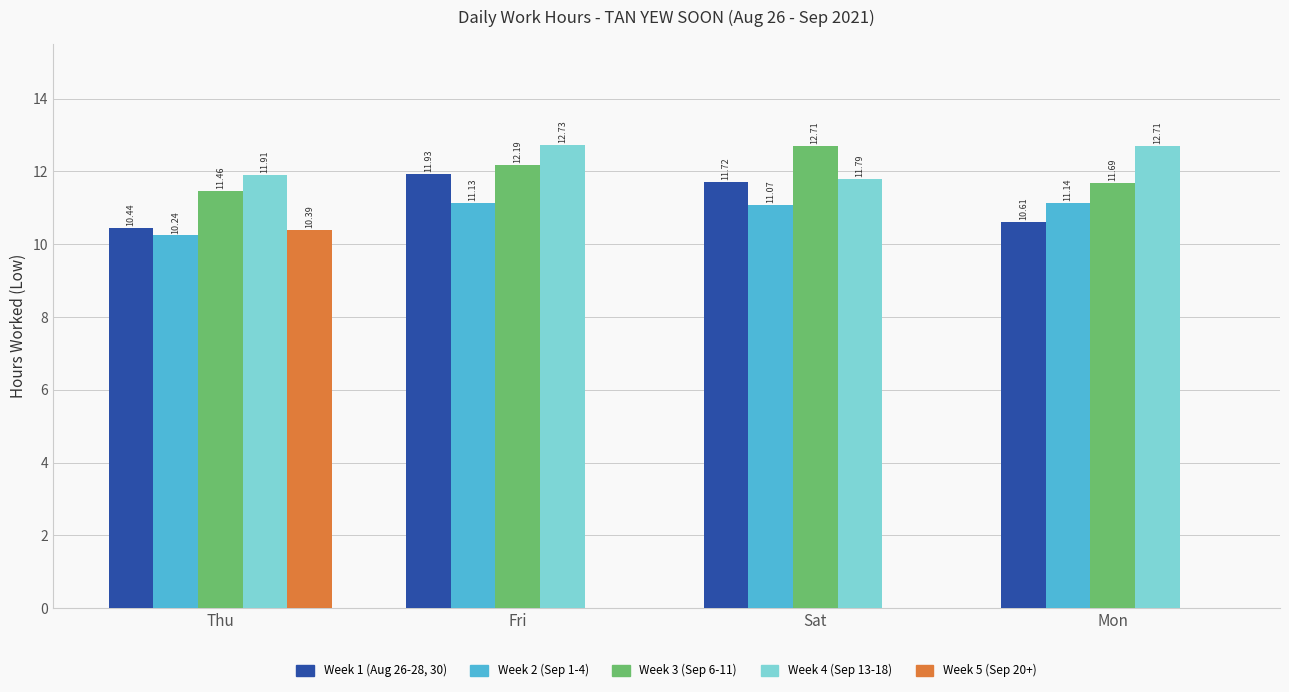

Where does the Week 1 (Aug 26-28, 30) series first go above 11?

Fri